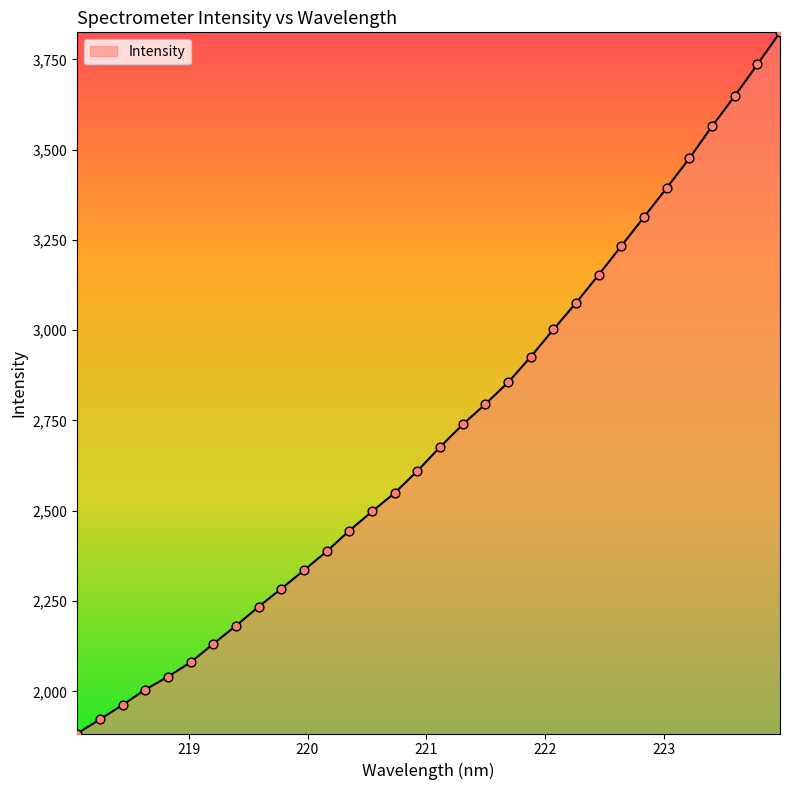

What is the smallest value displayed?

1883.2